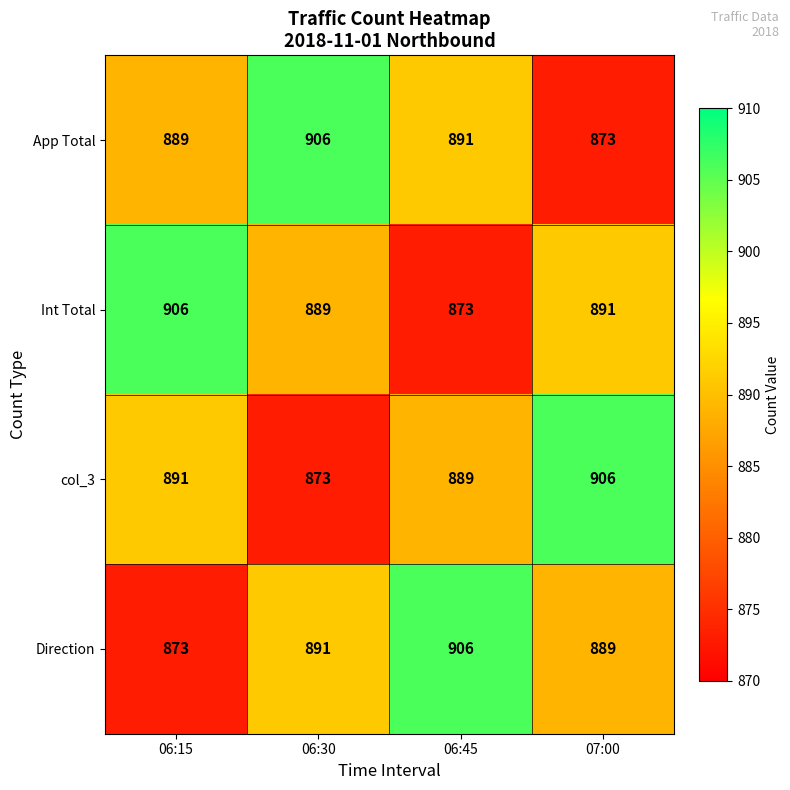

How many values in the col_3 series are below 891?

2